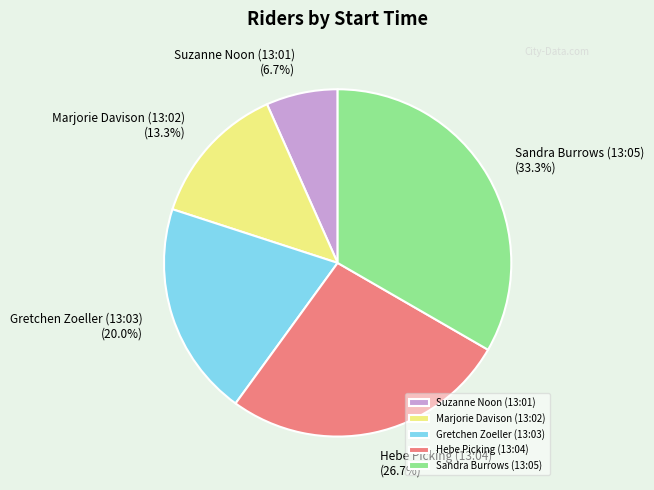

Is the sum of Marjorie Davison (13:02) and Suzanne Noon (13:01) greater than half?

No